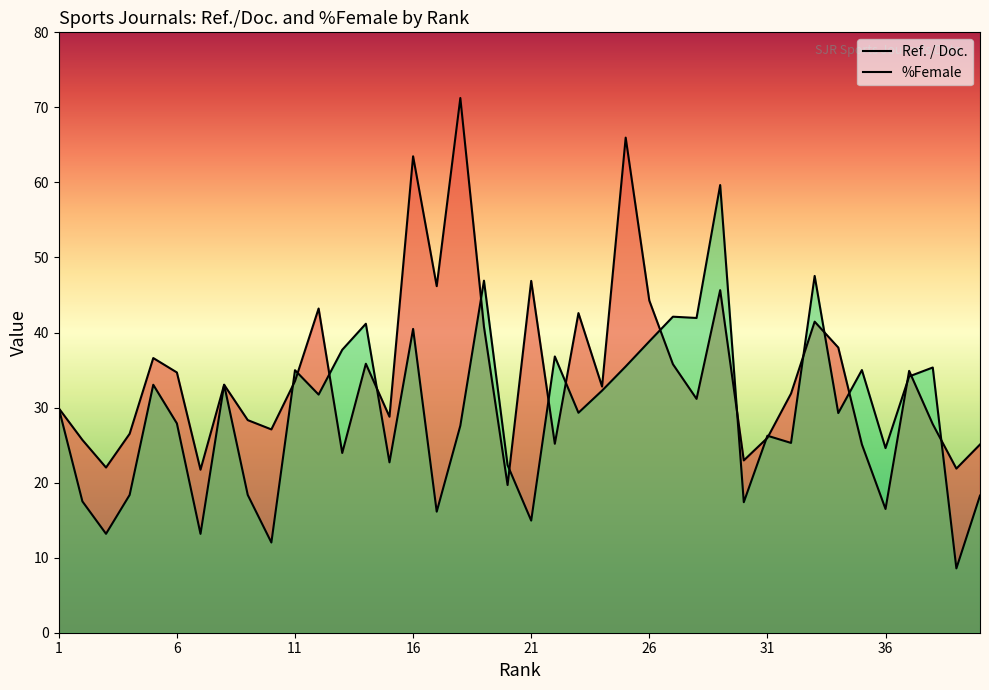

Is it true that %Female equals 24.6 at 36?

True